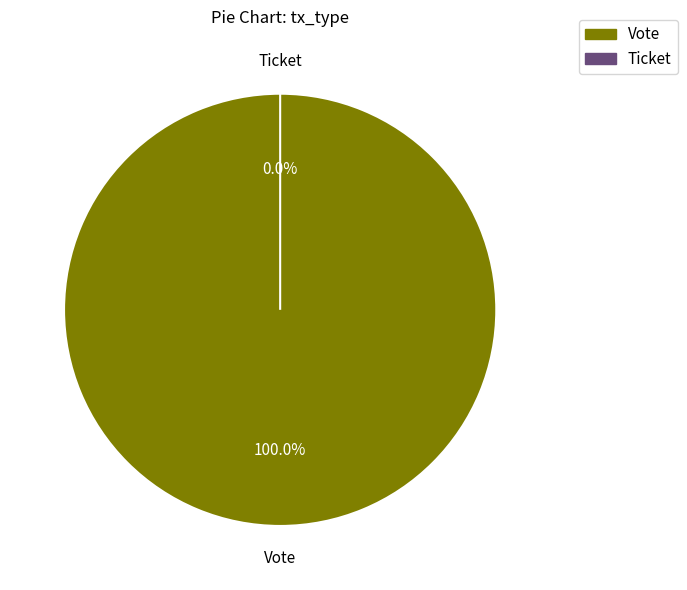

What percentage is the Vote slice, to the nearest percent?

100%